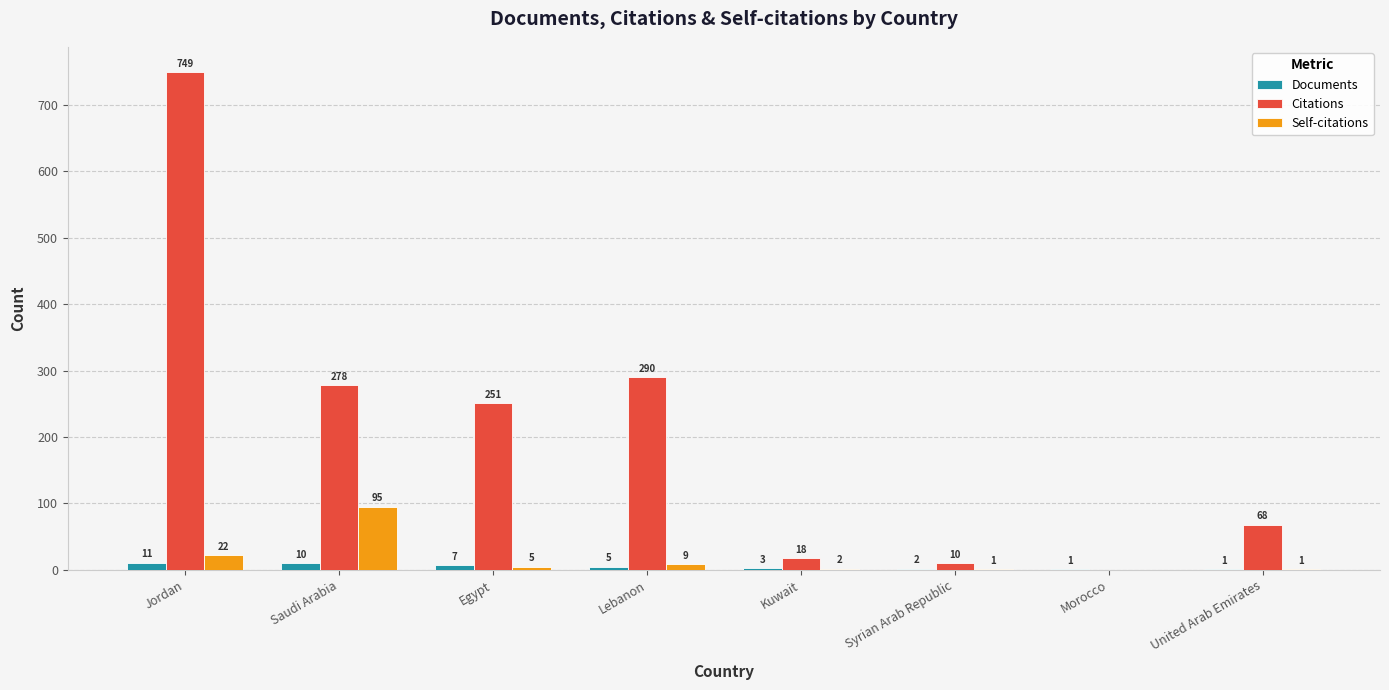

Reading left to right, list all the values displayed in this chart.

Documents: Jordan=11	Saudi Arabia=10	Egypt=7	Lebanon=5	Kuwait=3	Syrian Arab Republic=2	Morocco=1	United Arab Emirates=1
Citations: Jordan=749	Saudi Arabia=278	Egypt=251	Lebanon=290	Kuwait=18	Syrian Arab Republic=10	Morocco=0	United Arab Emirates=68
Self-citations: Jordan=22	Saudi Arabia=95	Egypt=5	Lebanon=9	Kuwait=2	Syrian Arab Republic=1	Morocco=0	United Arab Emirates=1